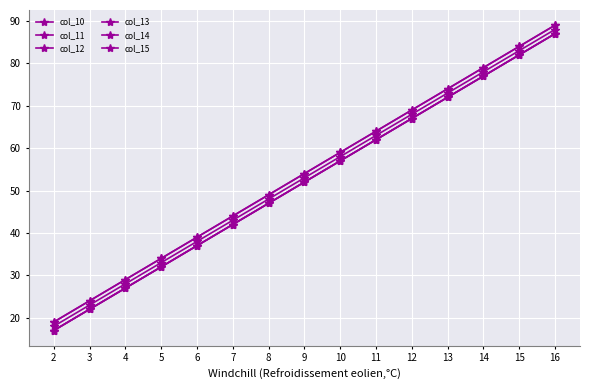

Which series changed the most between 4 and 13?

col_10